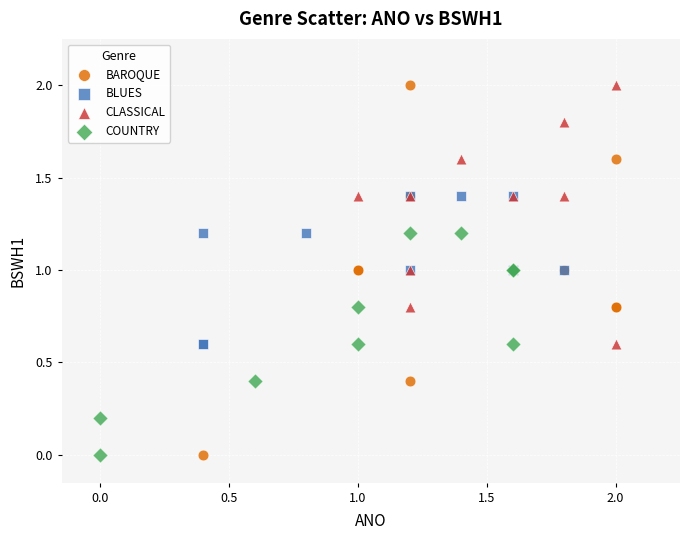

Which series has the largest Y range (max minus min)?

BAROQUE